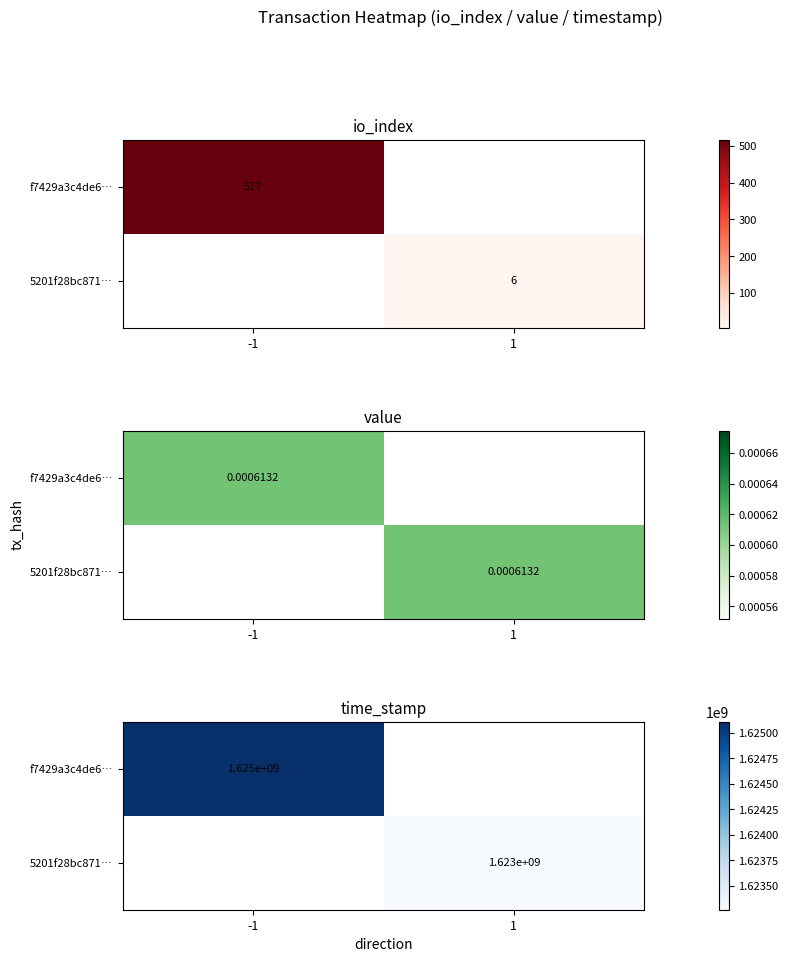

Count the f7429a3c4de6… values in the range 0 to 1625108126.

2